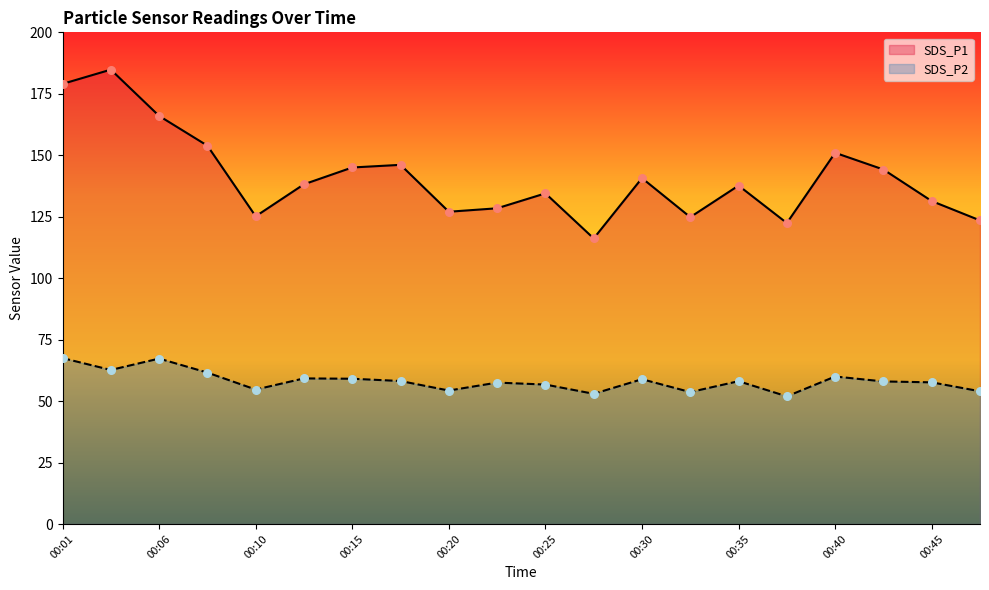

What is the total value across all series at 00:47?

177.5